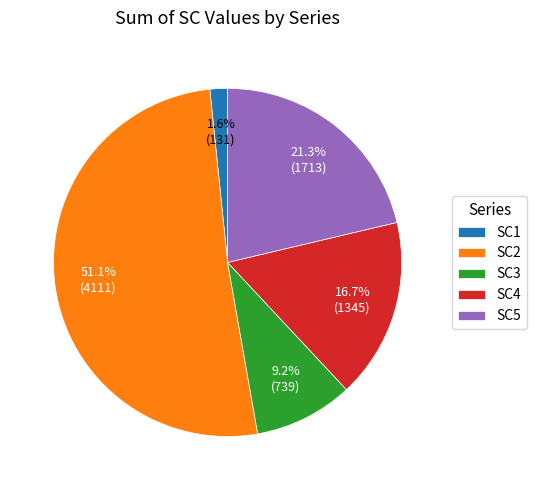

Does any single category account for the majority?

Yes